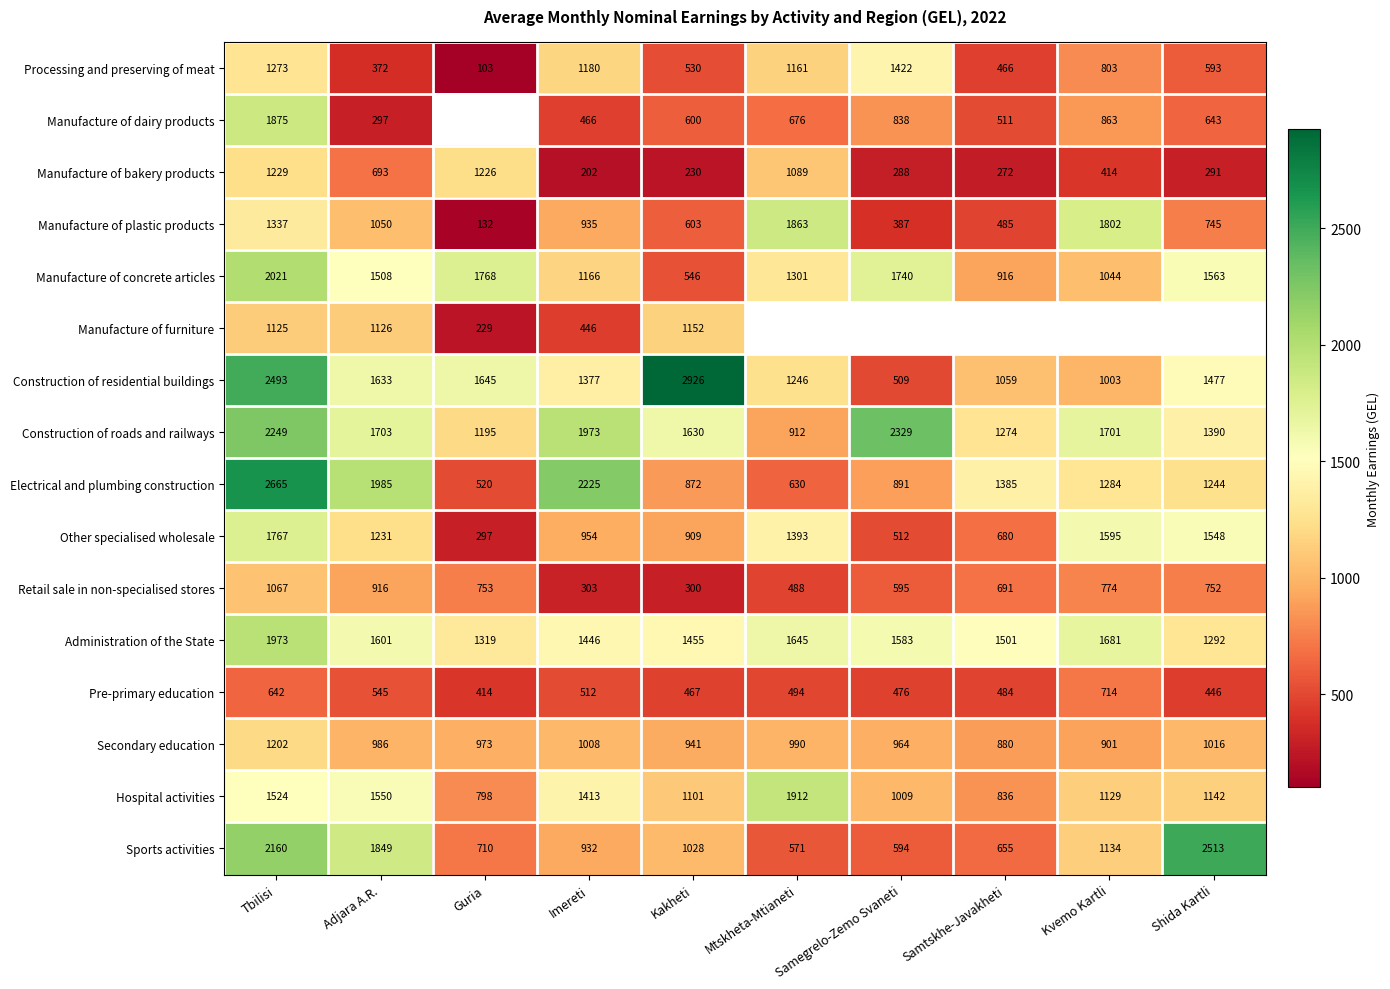

The Other specialised wholesale series shows 97.9 at Guria. True or false?

False